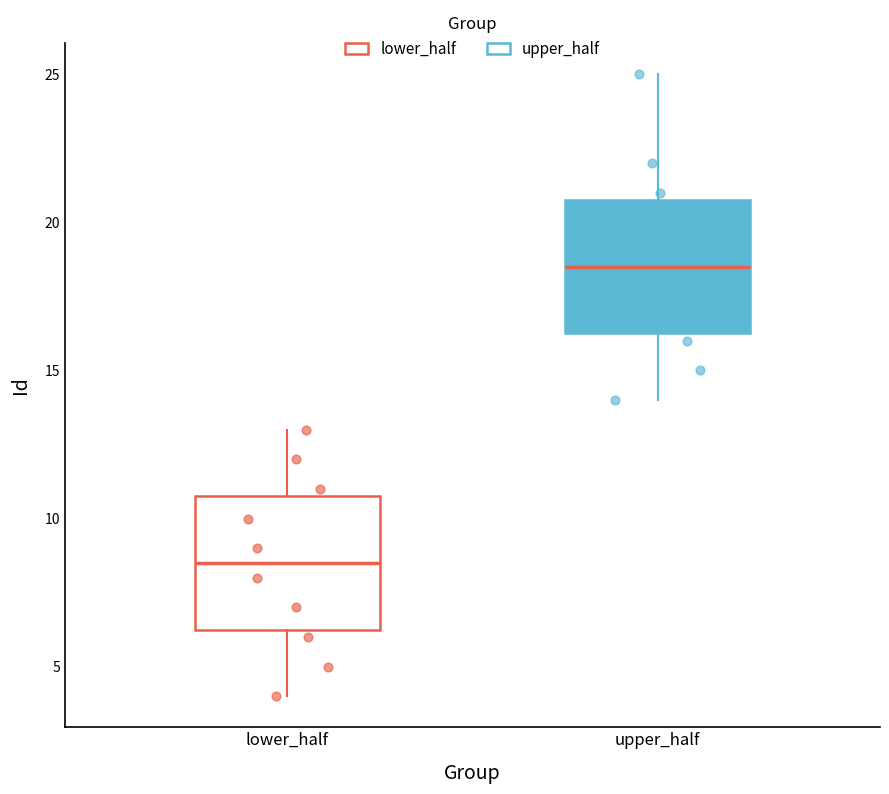

Which box's median line is the highest?

upper_half